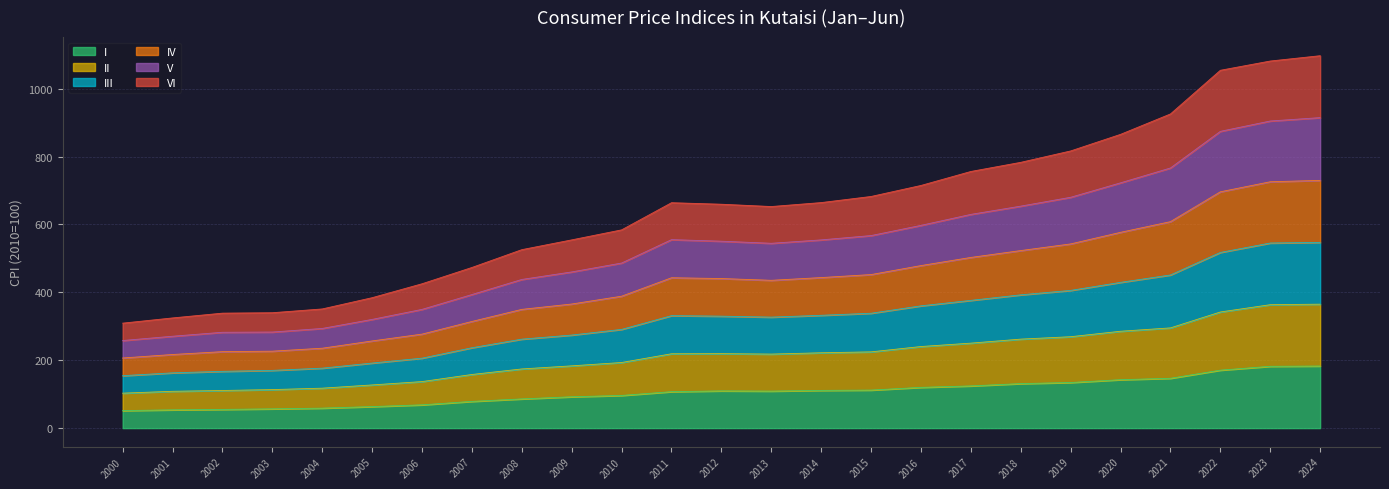

What is the lowest value of the I series?

51.7